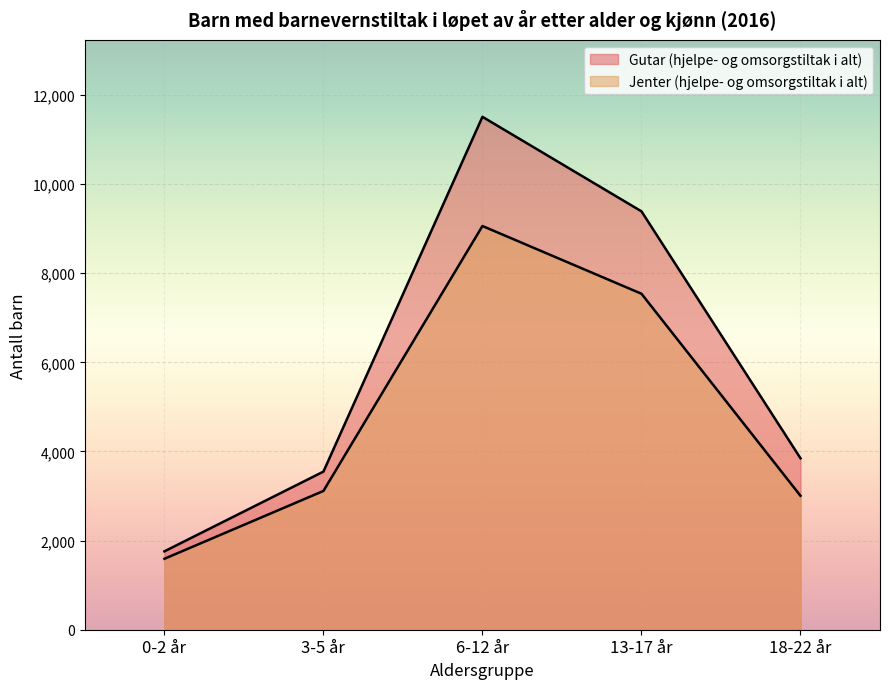

At which label does Gutar (hjelpe- og omsorgstiltak i alt) first exceed 3847?

6-12 år